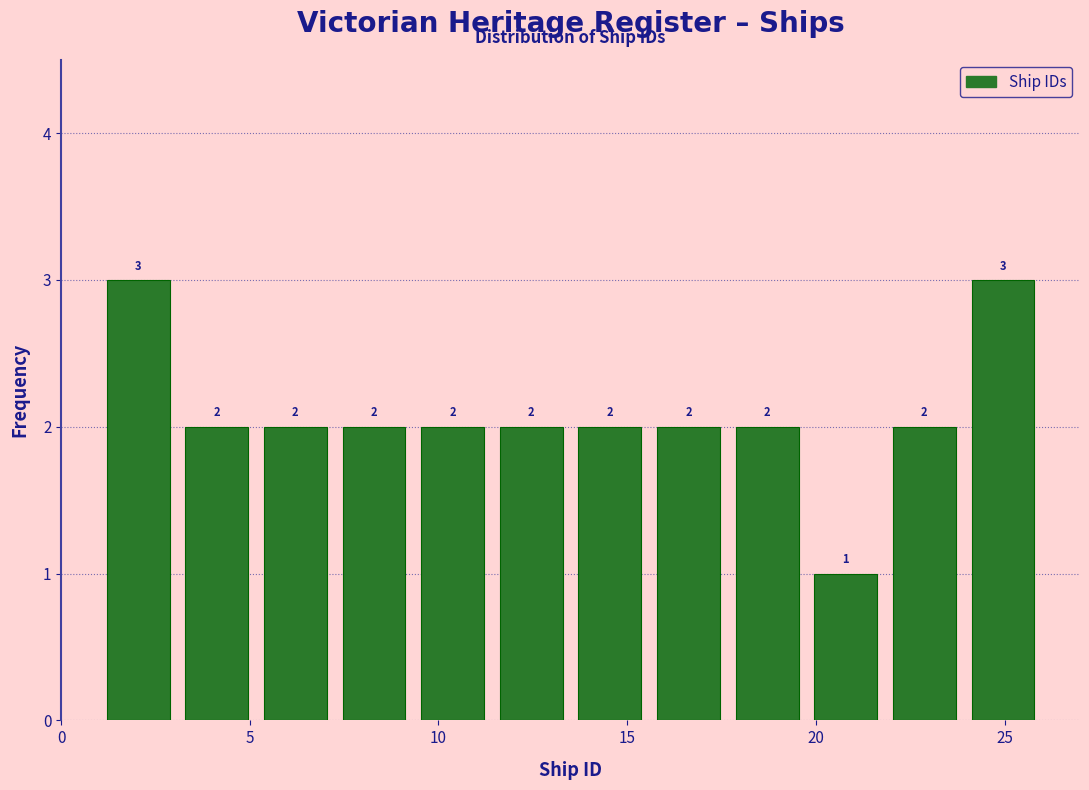

Reading left to right, transcribe this chart: for each bar, give the range it covers on the x-axis and its height. The bar edges are not printed on the chart, so give them approximately, as read against the axis.

1.0 to 3.0: 3
3.0 to 5.0: 2
5.0 to 7.5: 2
7.5 to 9.5: 2
9.5 to 11.5: 2
11.5 to 13.5: 2
13.5 to 15.5: 2
15.5 to 17.5: 2
17.5 to 20.0: 2
20.0 to 22.0: 1
22.0 to 24.0: 2
24.0 to 26.0: 3